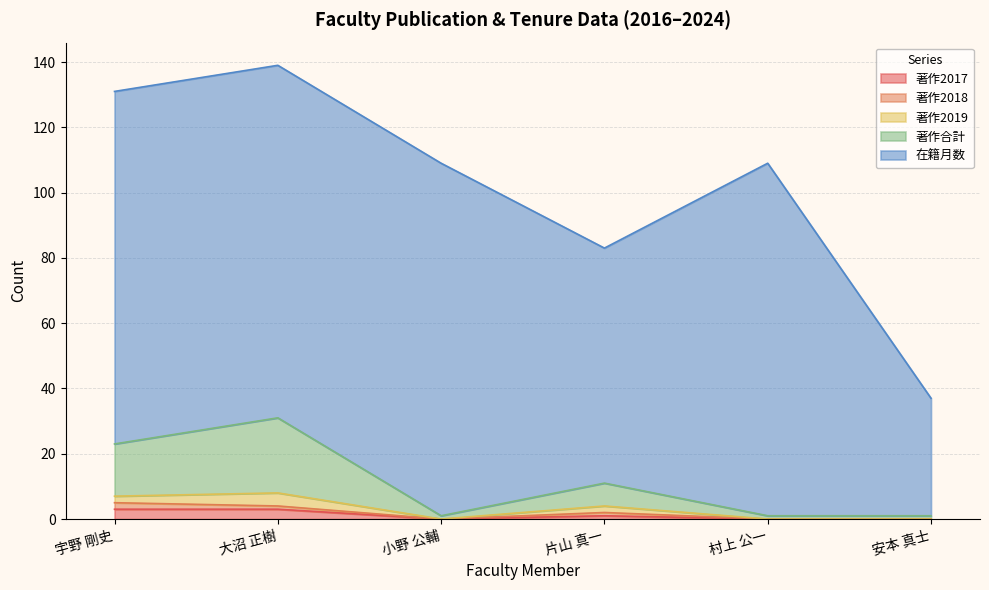

List the labels in order of 著作2018 value, smallest first.

小野 公輔, 村上 公一, 安本 真士, 大沼 正樹, 片山 真一, 宇野 剛史